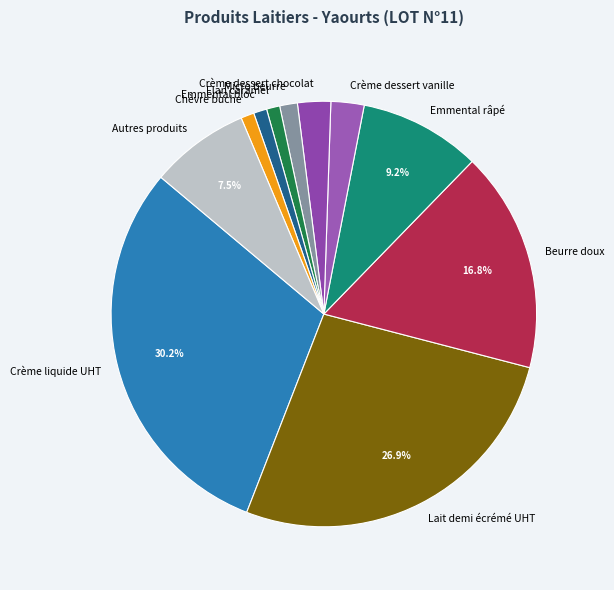

What percentage is the Emmental râpé slice, to the nearest percent?

9%